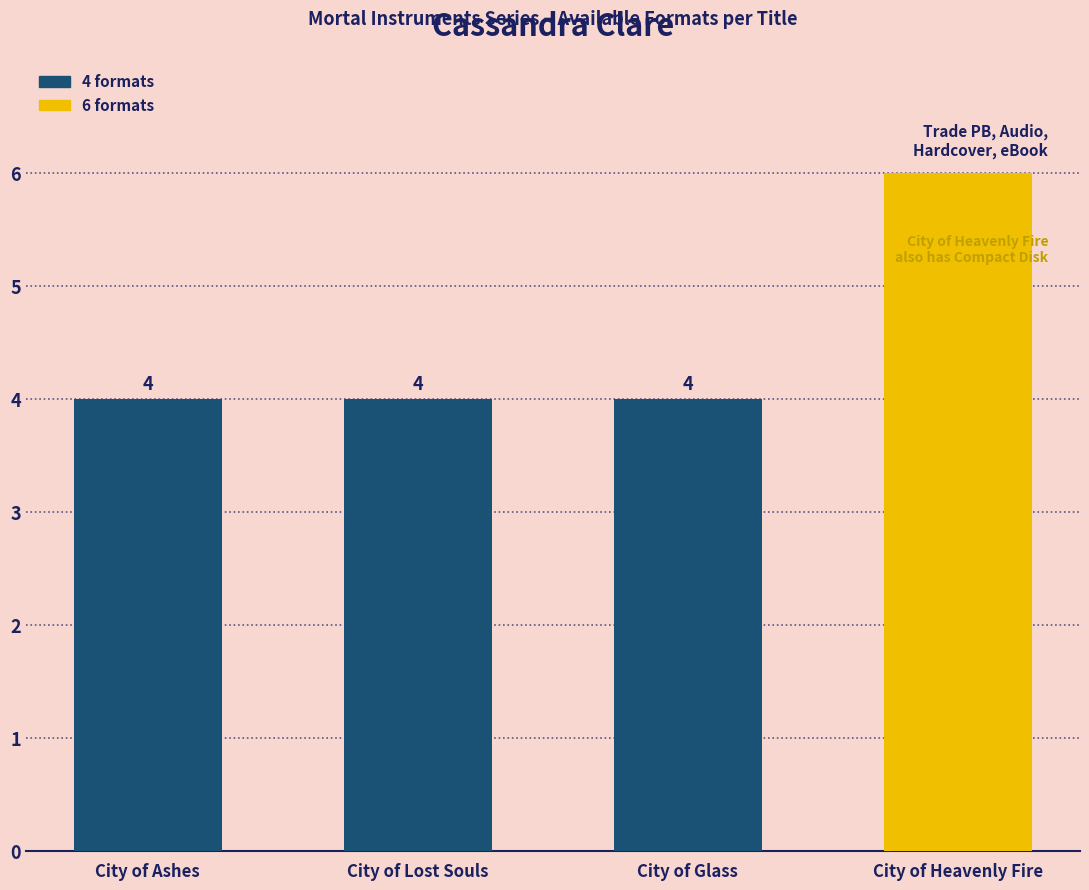

How many data points does each series have?

4